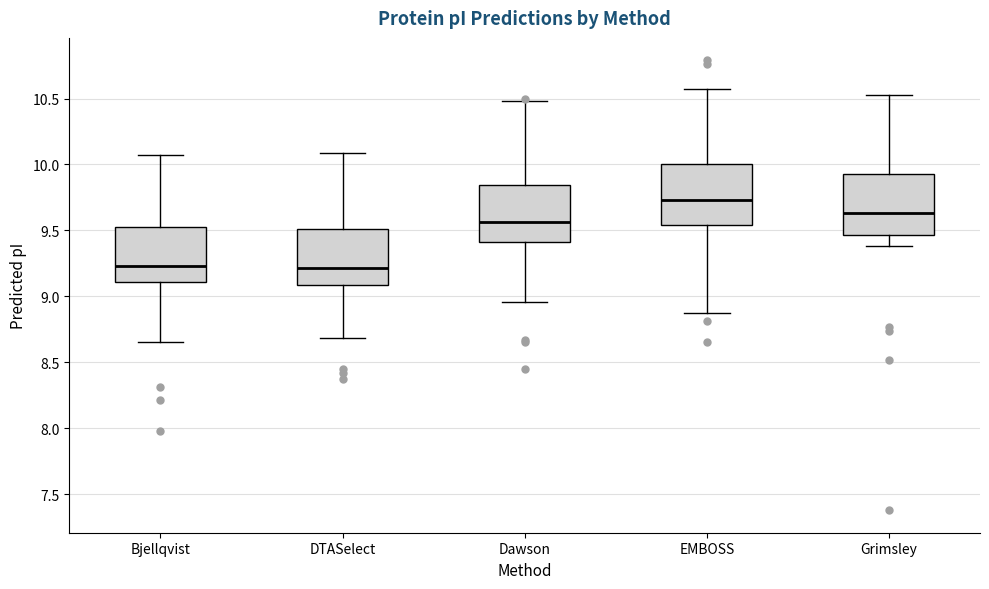

Reading left to right, read every box against the y-axis: the position of its median line, the range the box covers, and the ends of its whiskers. The values are not printed on the chart, so give them approximately, as read against the axis.

Bjellqvist: median 9.25, box 9.10 to 9.50, whiskers 8.65 to 10.05
DTASelect: median 9.20, box 9.10 to 9.50, whiskers 8.70 to 10.10
Dawson: median 9.55, box 9.40 to 9.85, whiskers 8.95 to 10.50
EMBOSS: median 9.75, box 9.55 to 10.00, whiskers 8.85 to 10.55
Grimsley: median 9.65, box 9.45 to 9.95, whiskers 9.40 to 10.55